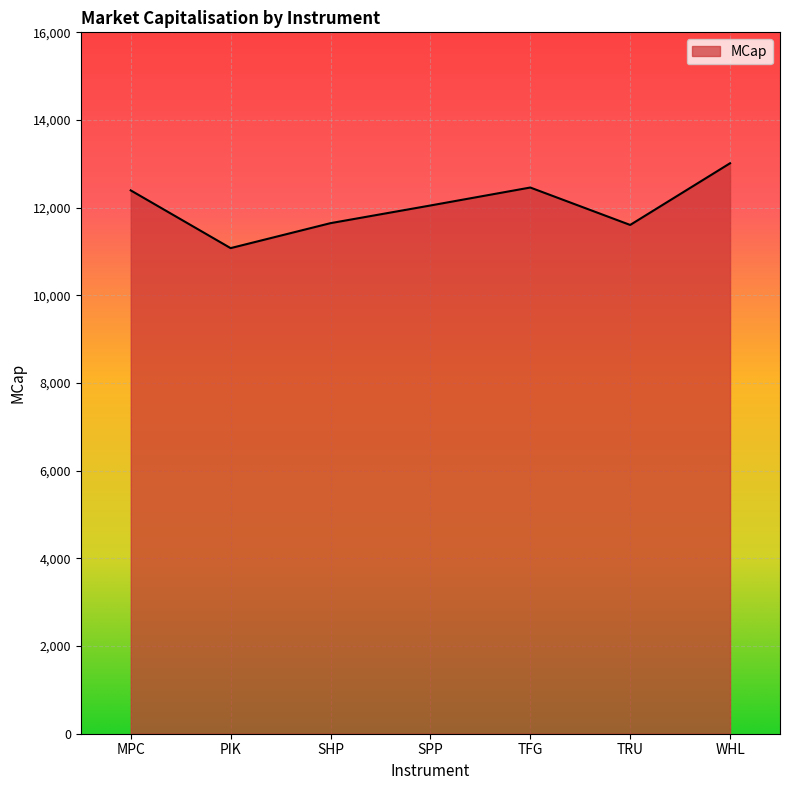

What is the difference between the maximum and minimum values?

1936.0